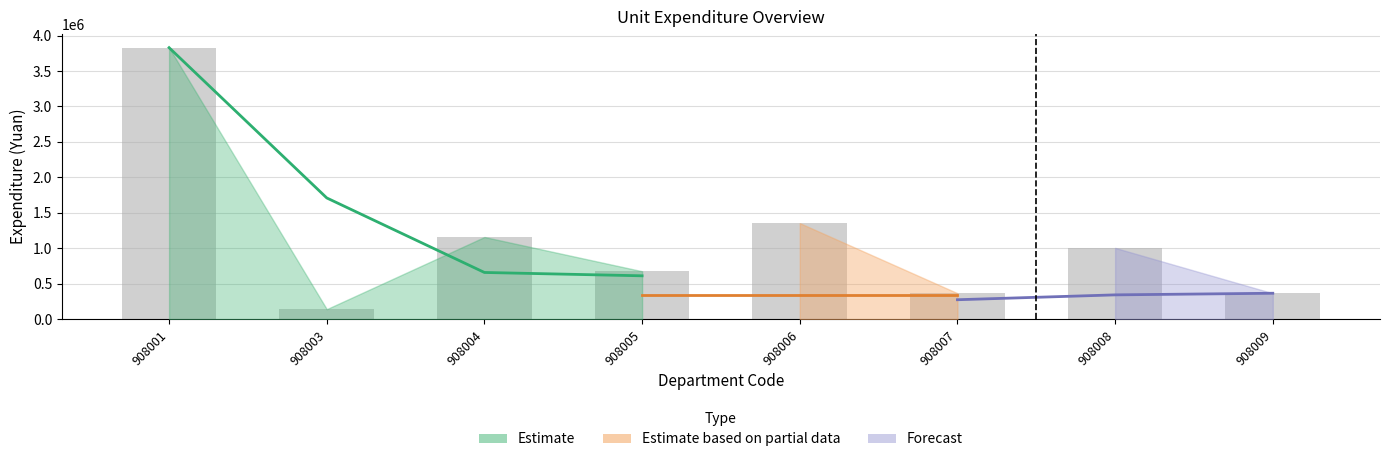

Is the value of Forecast at 908009 greater than the value of Estimate at 908005?

No